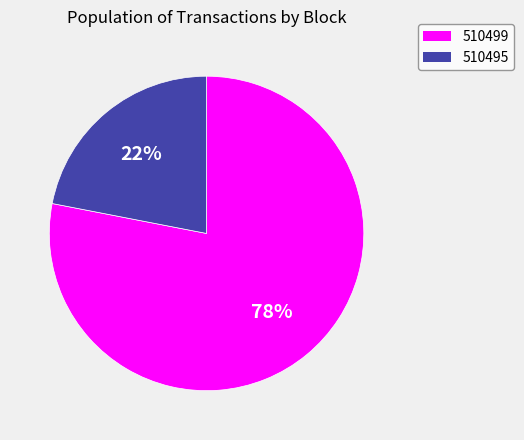

To the nearest percent, what percentage of the pie is 510499?

78%